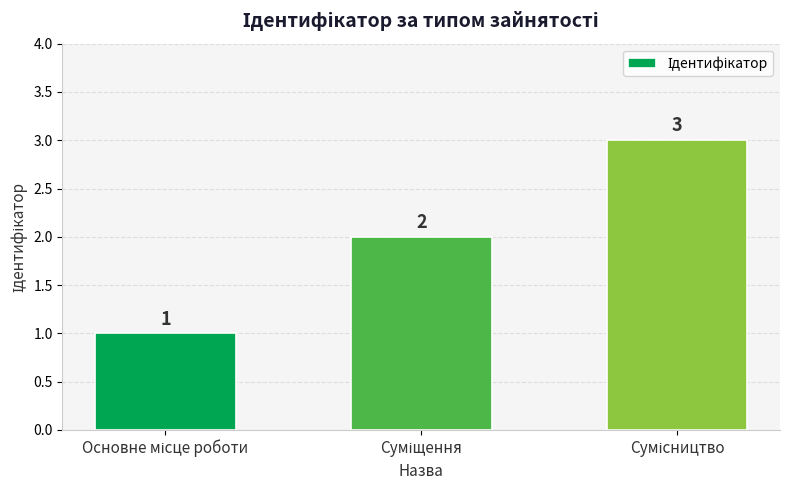

What is the average value?

2